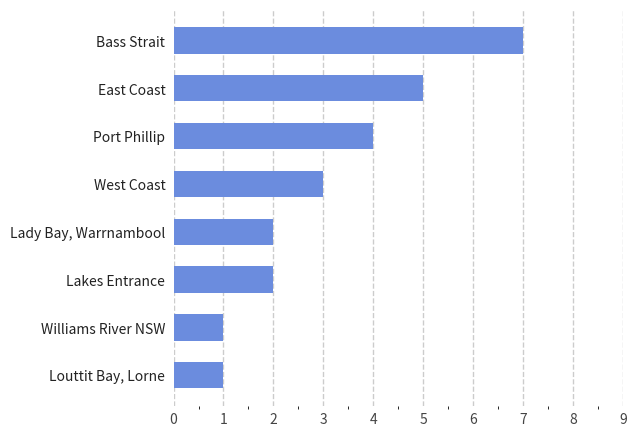

What is the greatest value displayed?

7